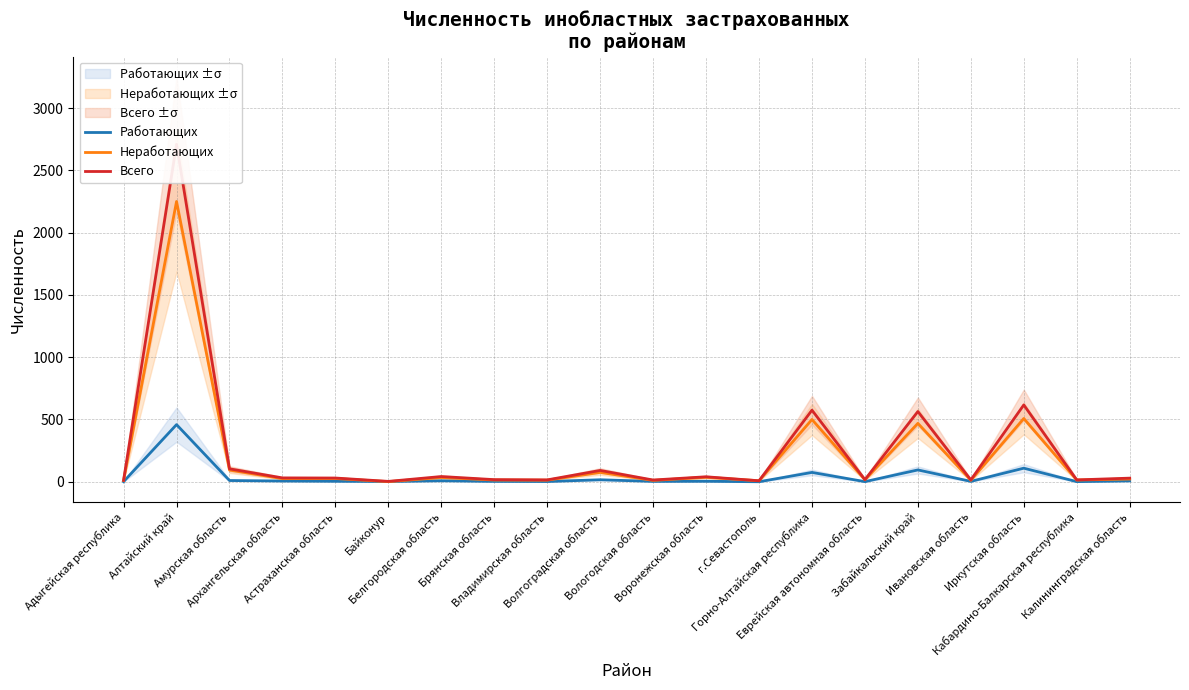

What is the sum of the Работающих values at г.Севастополь and Еврейская автономная область?

1